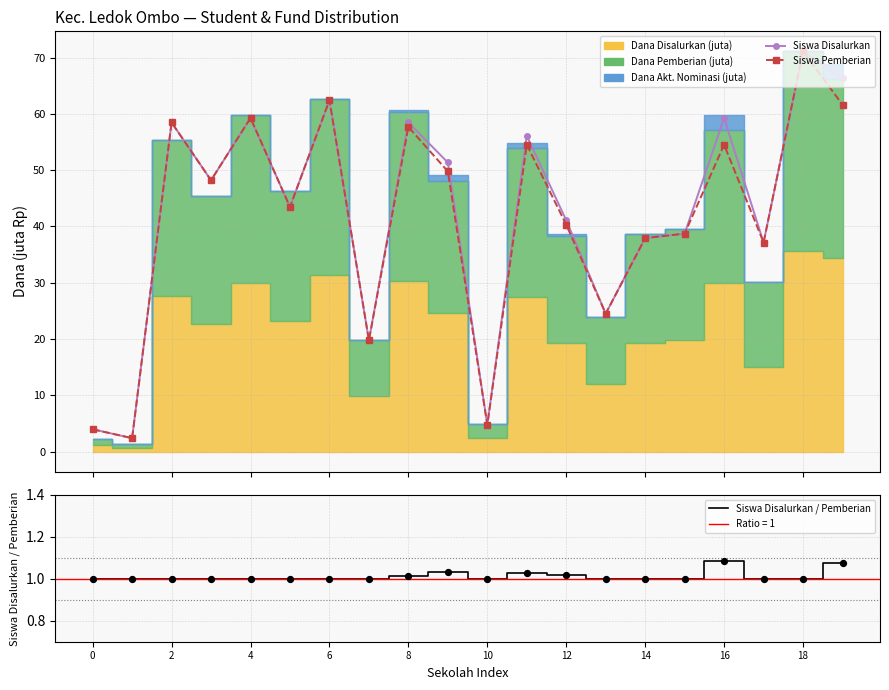

At how many categories does at least one series exceed 38?

13